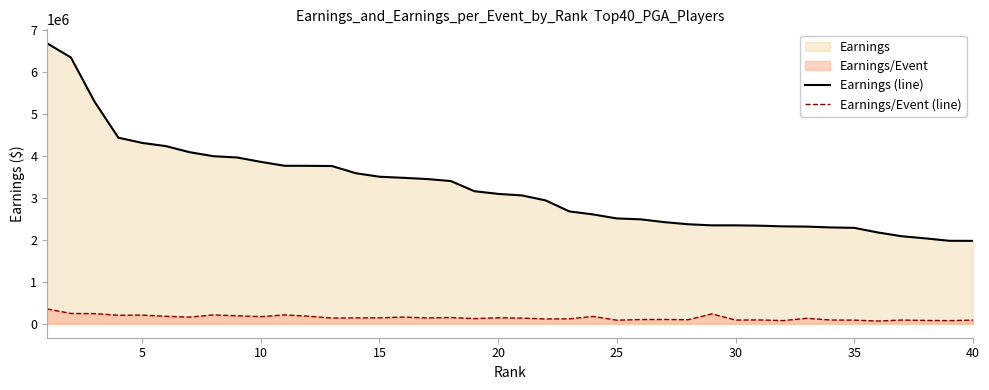

True or false: Earnings/Event (line) has more than 2 interior local peaks.

True